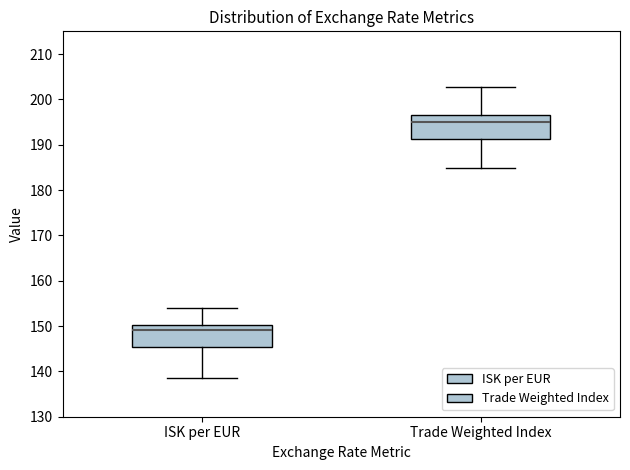

Reading left to right, read every box against the y-axis: the position of its median line, the range the box covers, and the ends of its whiskers. The values are not printed on the chart, so give them approximately, as read against the axis.

ISK per EUR: median 149, box 145 to 150, whiskers 138 to 154
Trade Weighted Index: median 195, box 191 to 197, whiskers 185 to 203